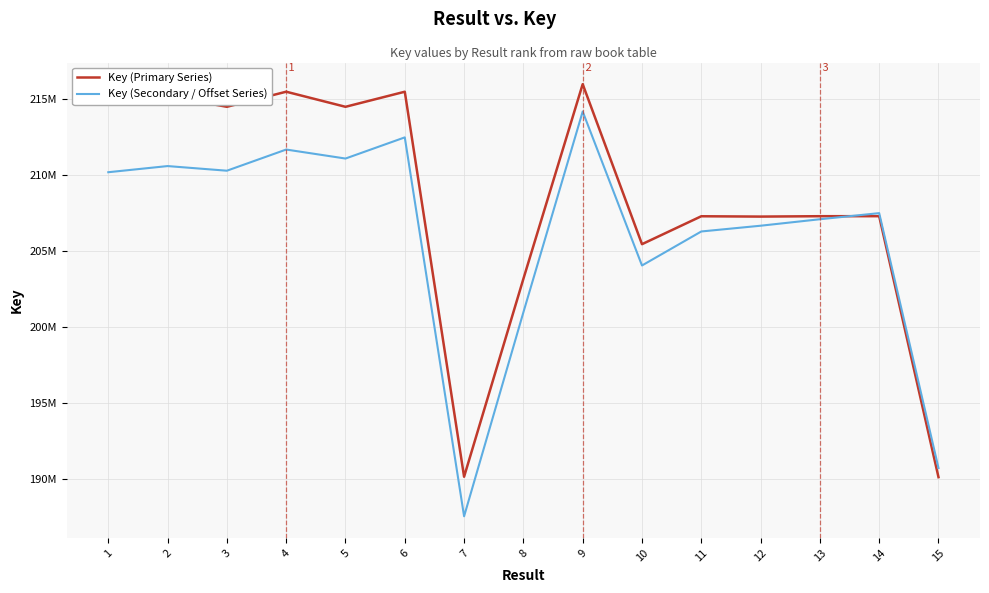

In Key (Secondary / Offset Series), how many points are higher than both neighbors (excluding endpoints)?

5